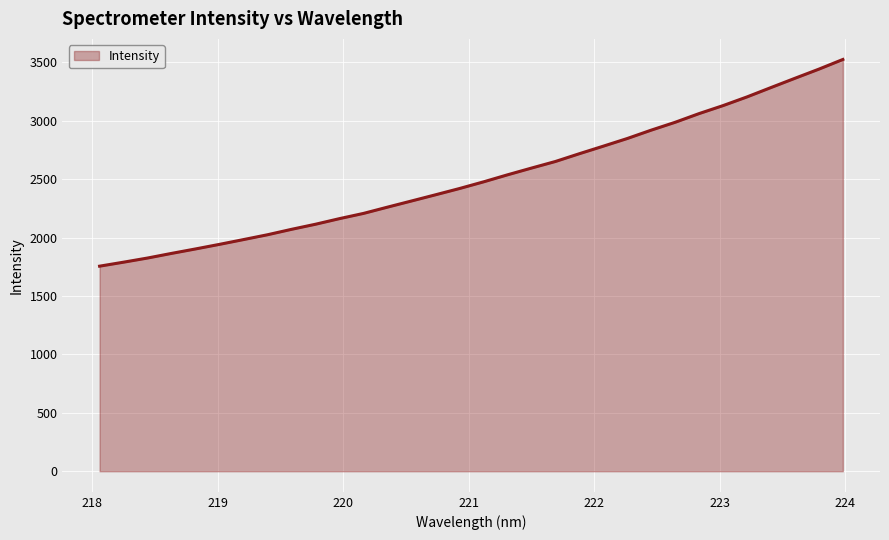

What is the maximum value shown in the chart?

3525.5